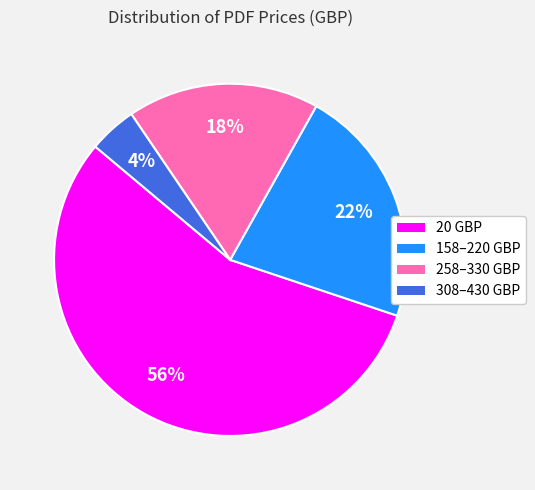

Does any single category account for the majority?

Yes